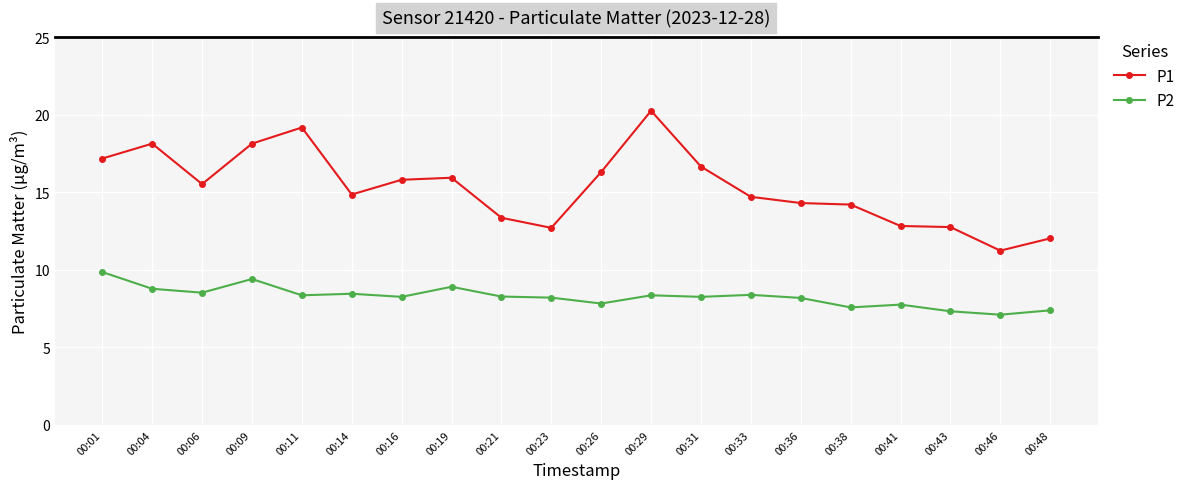

Does the chart have visible grid lines?

Yes